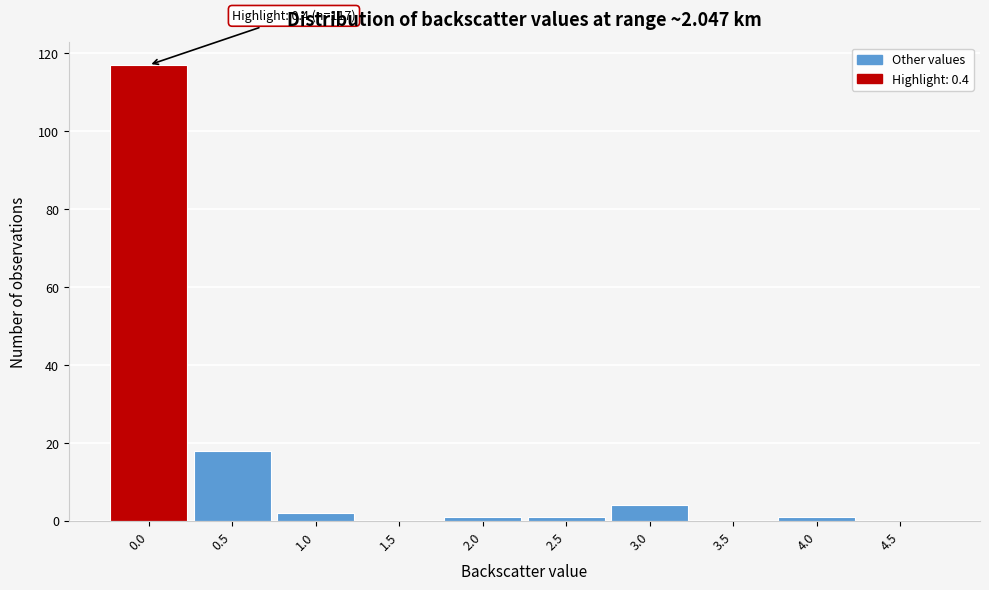

Reading left to right, extract all data points from this chart.

0.0=117	0.5=18	1.0=2	1.5=0	2.0=1	2.5=1	3.0=4	3.5=0	4.0=1	4.5=0